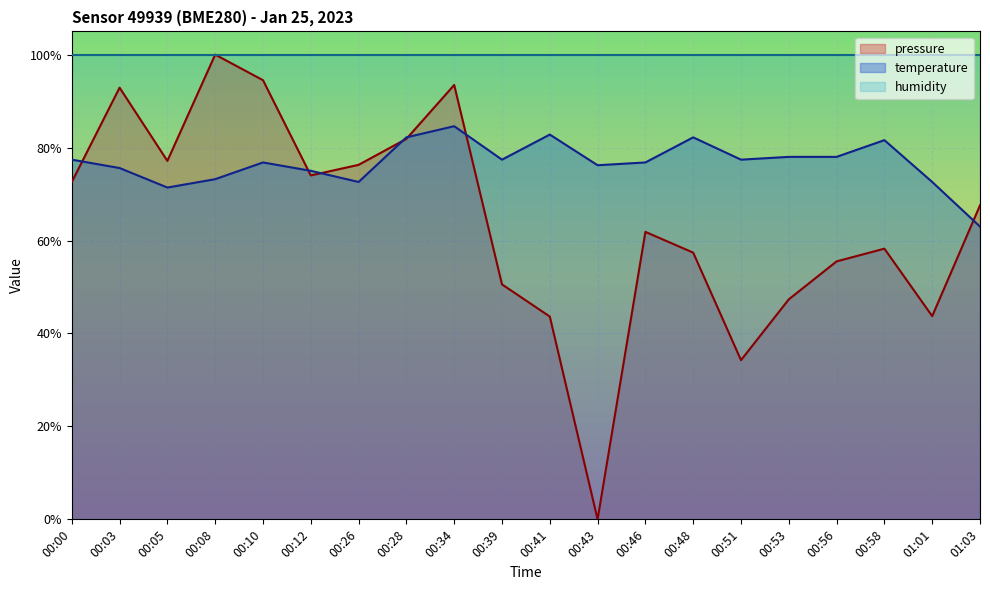

Between which two adjacent categories do temperature and pressure first intersect?

00:00 and 00:03